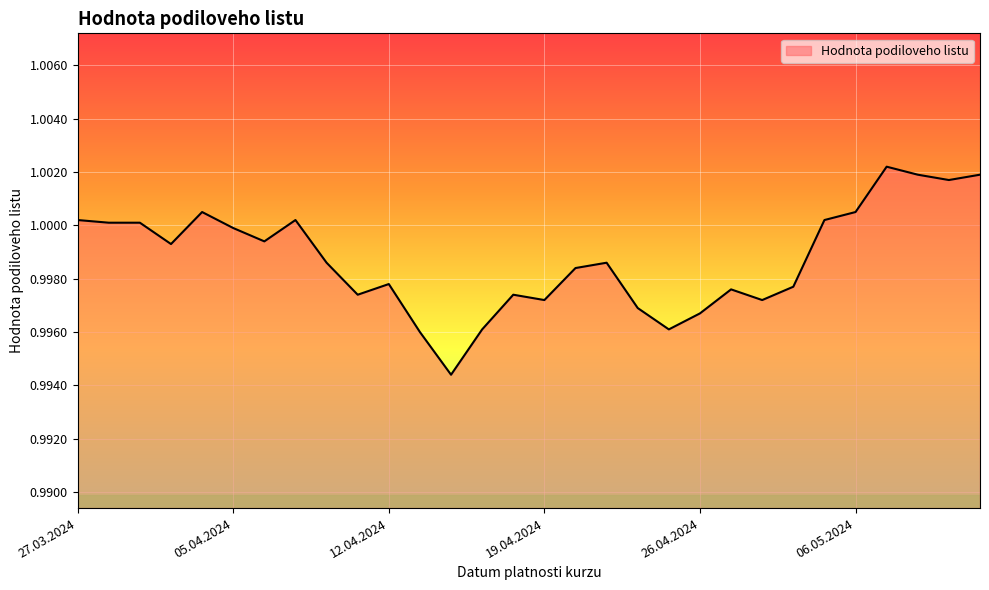

Where is the first local maximum?

04.04.2024